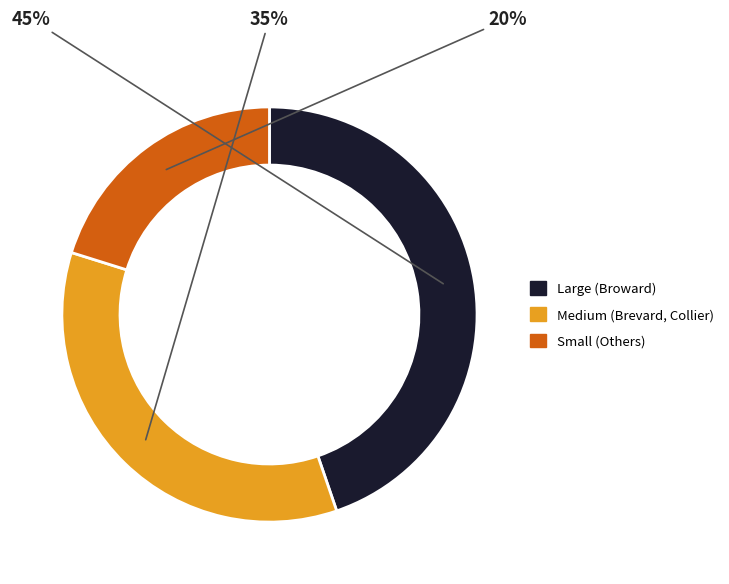

Which slice is the smallest?

Small (Others)